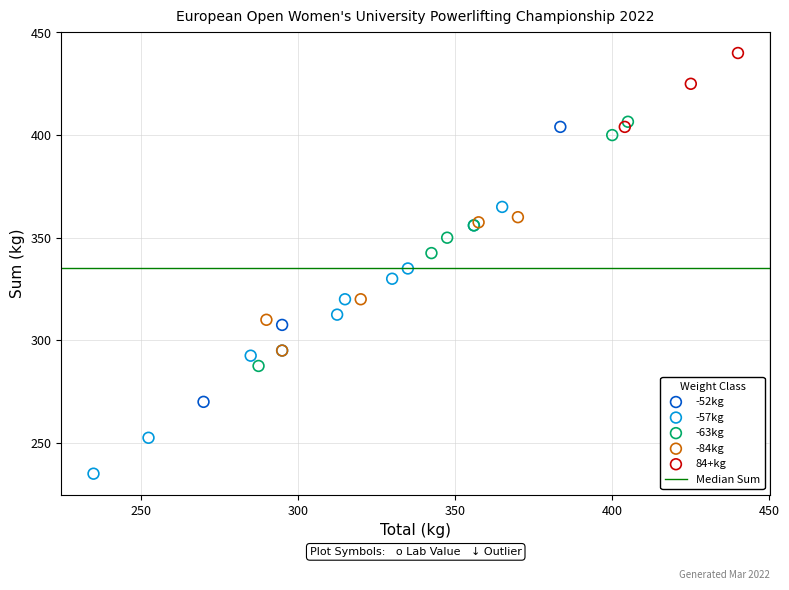

Which series contains the lowest Y value?

-57kg